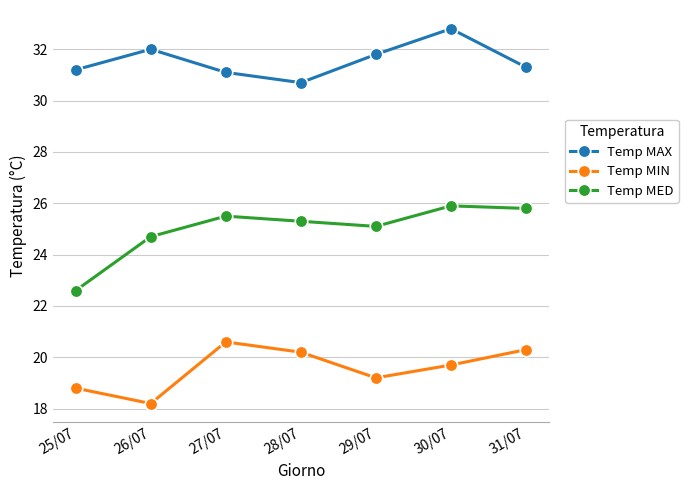

Reading left to right, list all the values displayed in this chart.

Temp MAX: 25/07=31.2	26/07=32.0	27/07=31.1	28/07=30.7	29/07=31.8	30/07=32.8	31/07=31.3
Temp MIN: 25/07=18.8	26/07=18.2	27/07=20.6	28/07=20.2	29/07=19.2	30/07=19.7	31/07=20.3
Temp MED: 25/07=22.6	26/07=24.7	27/07=25.5	28/07=25.3	29/07=25.1	30/07=25.9	31/07=25.8